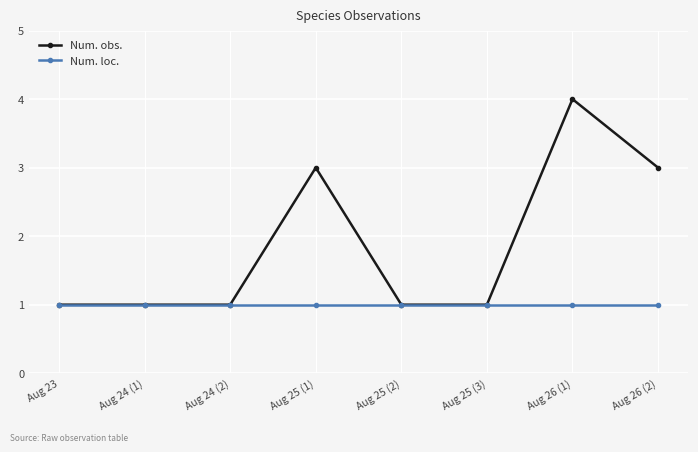

Reading left to right, list all the values displayed in this chart.

Num. obs.: 1	1	1	3	1	1	4	3
Num. loc.: 1	1	1	1	1	1	1	1